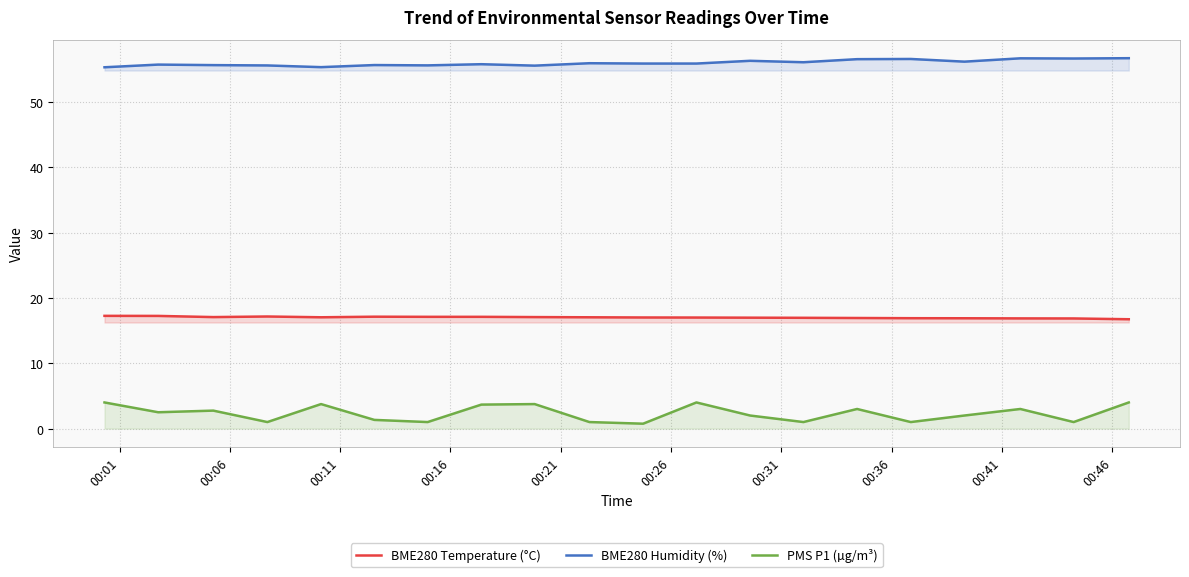

What is the minimum value for BME280 Temperature (°C)?

16.7